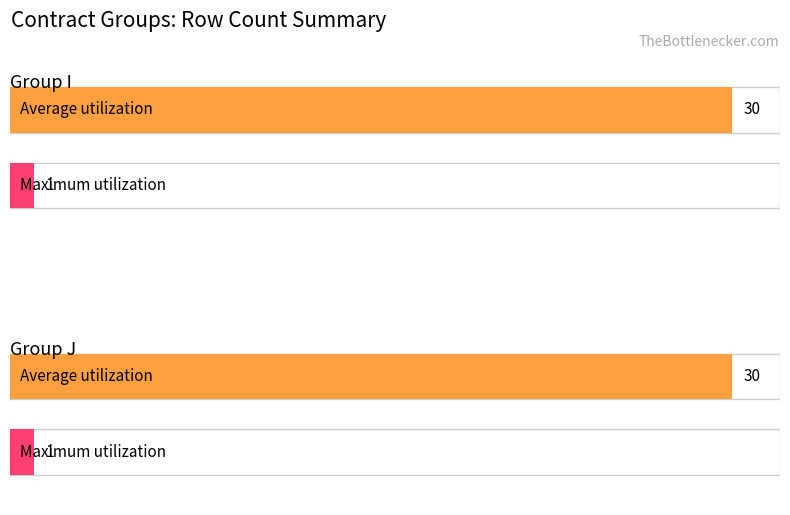

What is the maximum value for Maximum utilization?

1